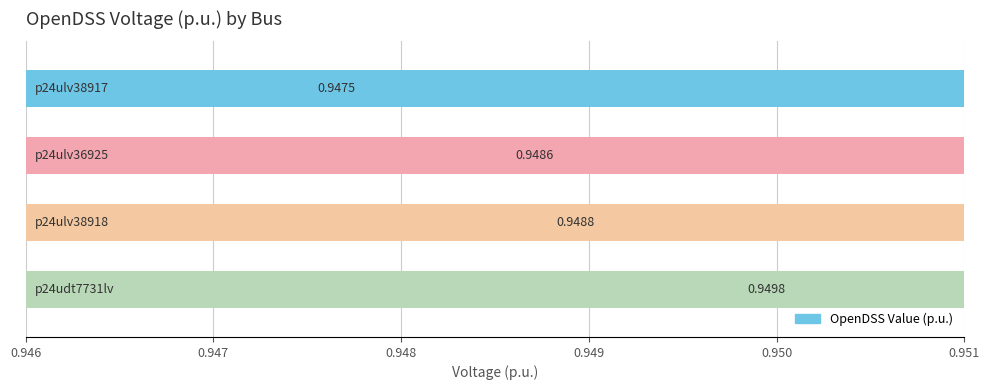

What is the approximate value at 0.946?

0.9